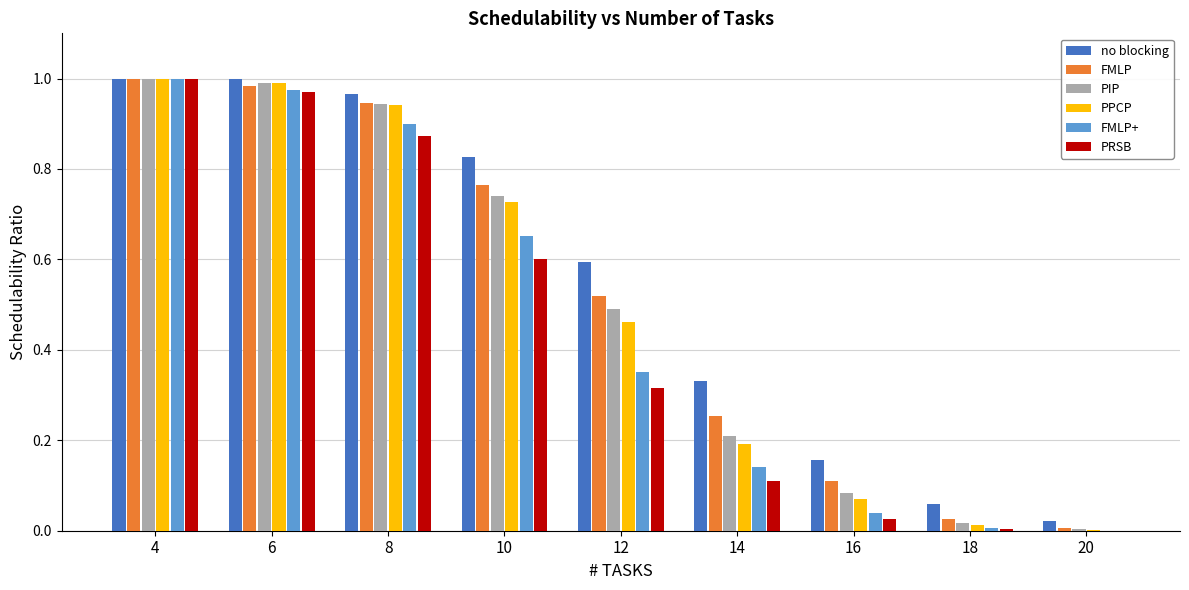

What is the sum of all no blocking values?

5.0